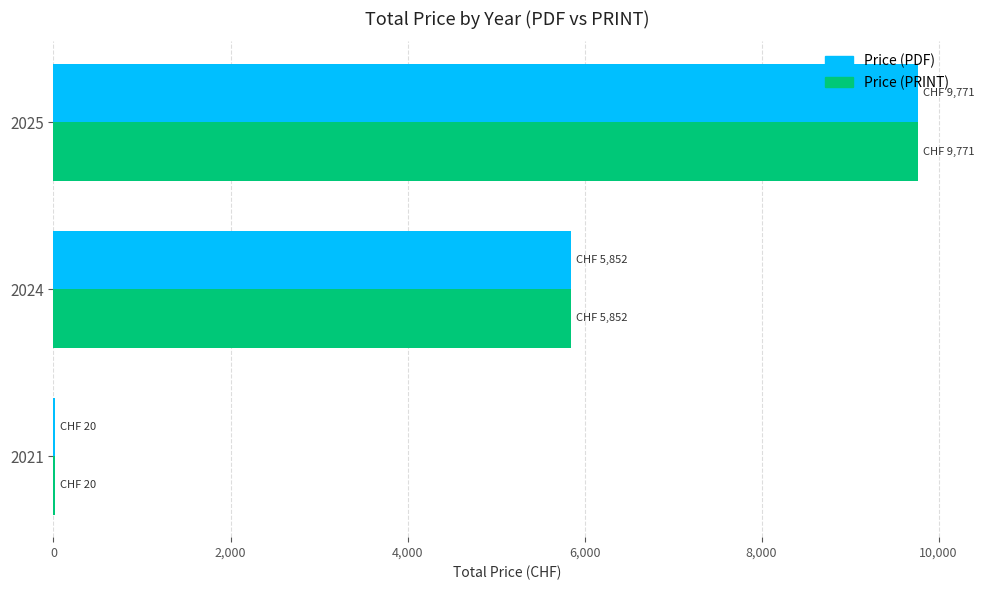

Where is Price (PDF) nearest to the value 4895?

2024